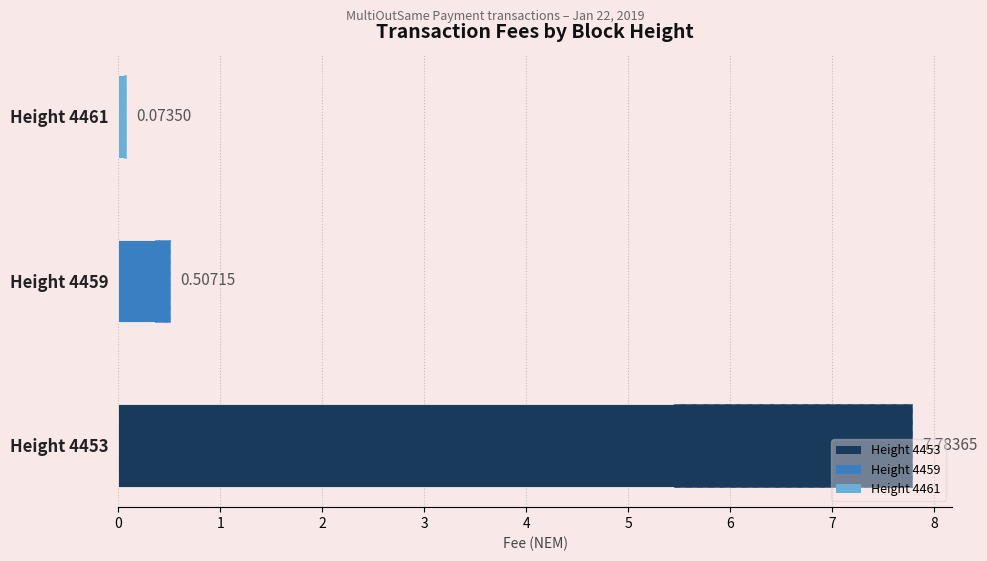

What is the change in value from 4459 to 4461?

-0.4